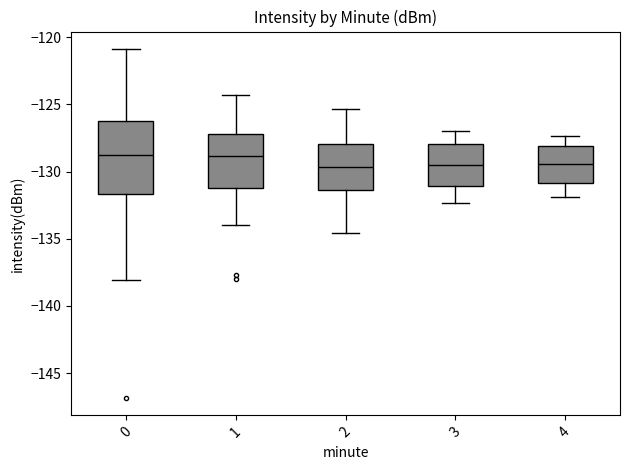

Reading left to right, read every box against the y-axis: the position of its median line, the range the box covers, and the ends of its whiskers. The values are not printed on the chart, so give them approximately, as read against the axis.

0: median -129.0, box -131.5 to -126.0, whiskers -138.0 to -121.0
1: median -129.0, box -131.0 to -127.0, whiskers -134.0 to -124.5
2: median -129.5, box -131.5 to -128.0, whiskers -134.5 to -125.5
3: median -129.5, box -131.0 to -128.0, whiskers -132.5 to -127.0
4: median -129.5, box -131.0 to -128.0, whiskers -132.0 to -127.5